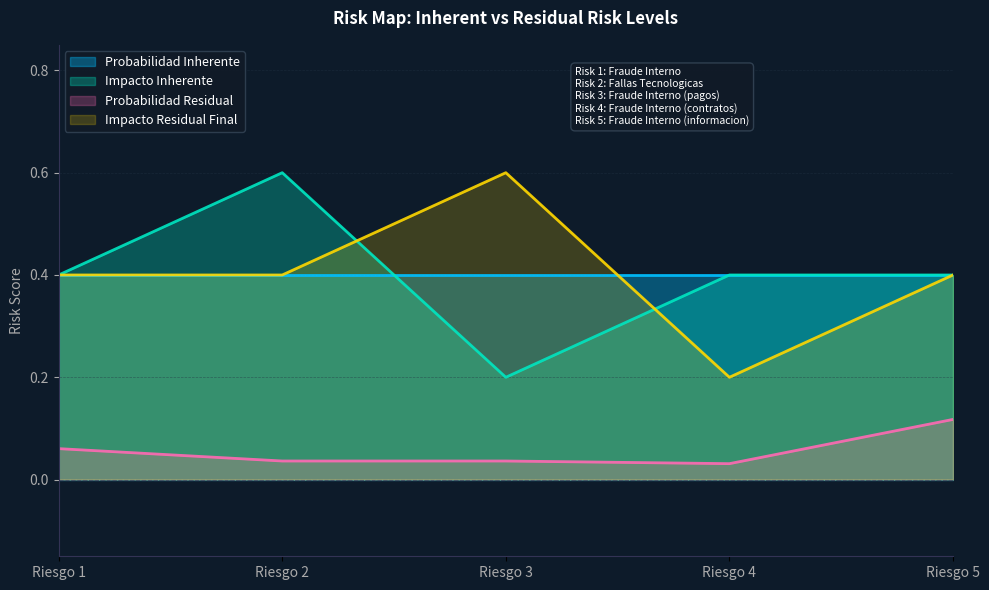

What is the sum of the Impacto Inherente values at Riesgo 1 and Riesgo 3?

0.6